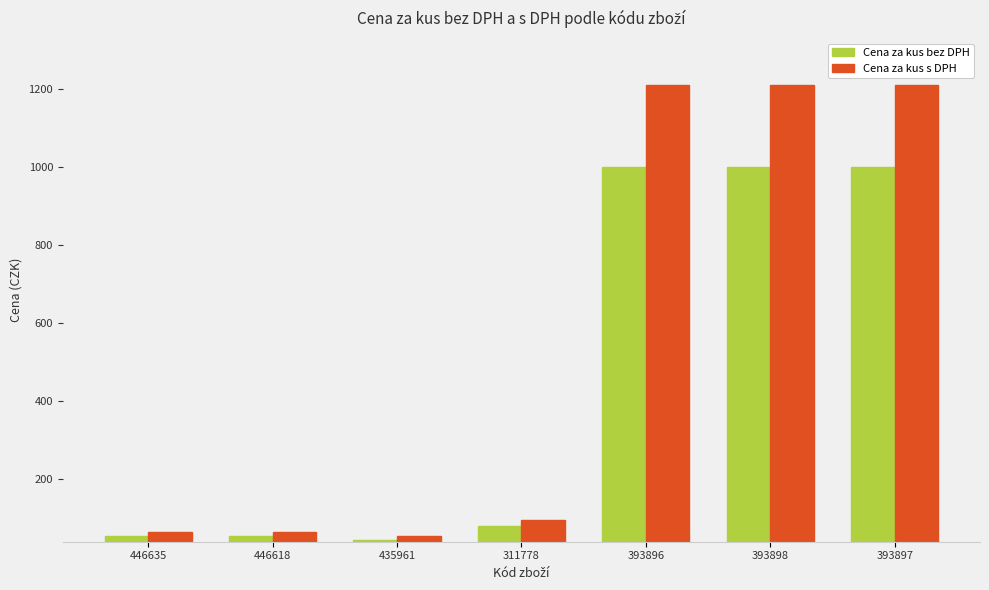

What is the approximate value of Cena za kus bez DPH at 446618?

55.0